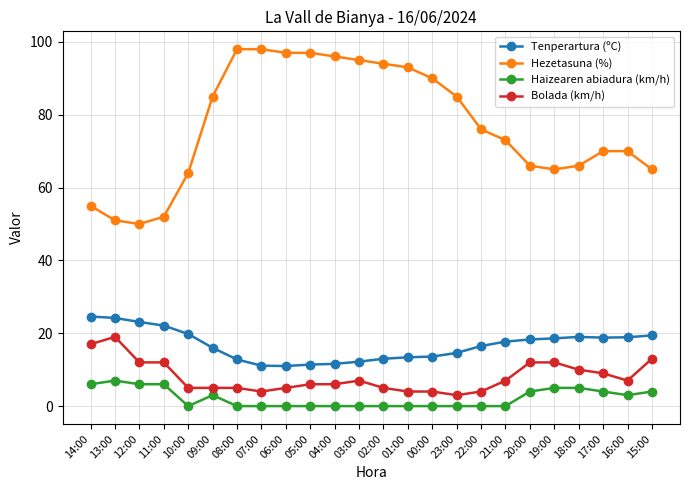

What is the maximum value shown in the chart?

98.0